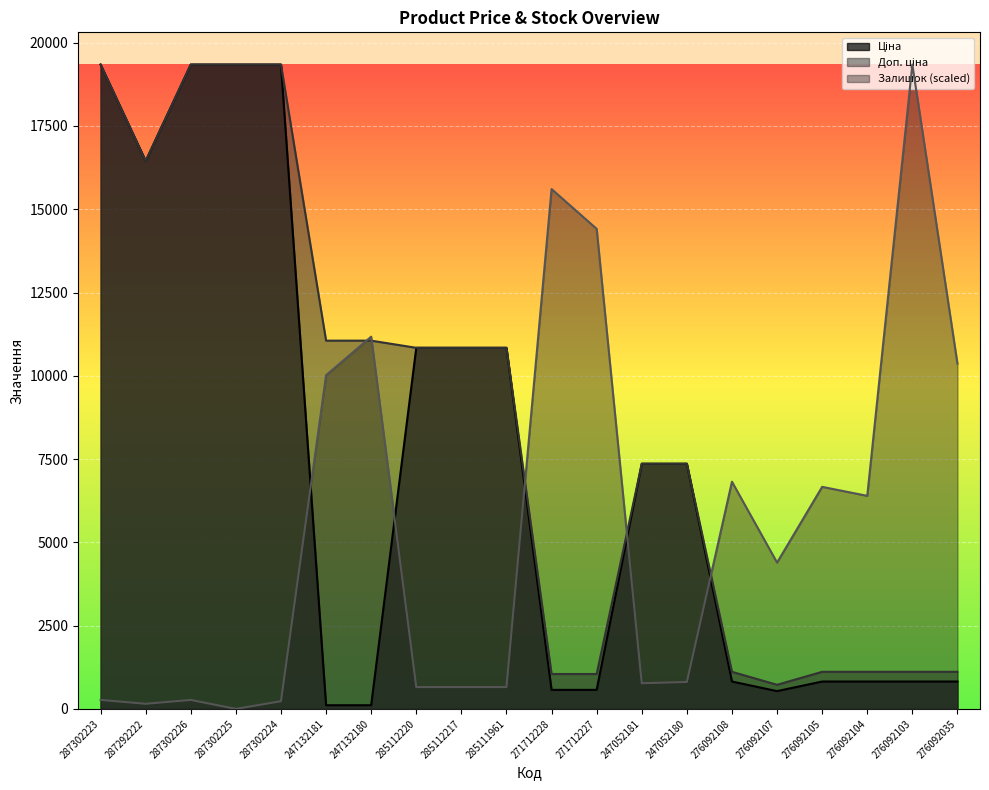

Which has a higher value, 287302225 or 276092035?

287302225